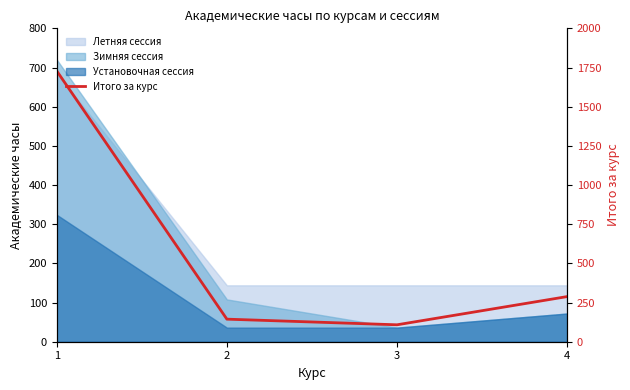

What is the value of the 3rd point from the left?

108